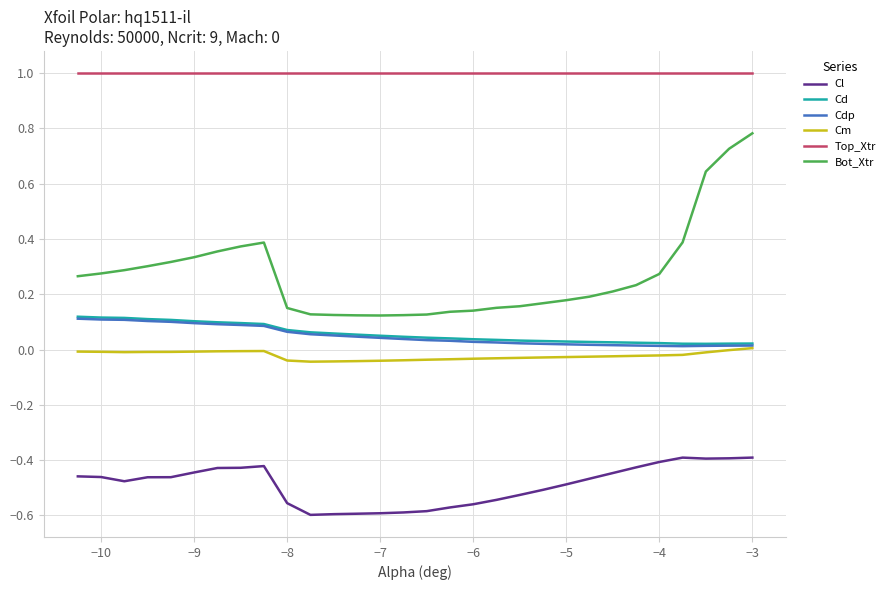

In Cm, how many points are higher than both neighbors (excluding endpoints)?

1